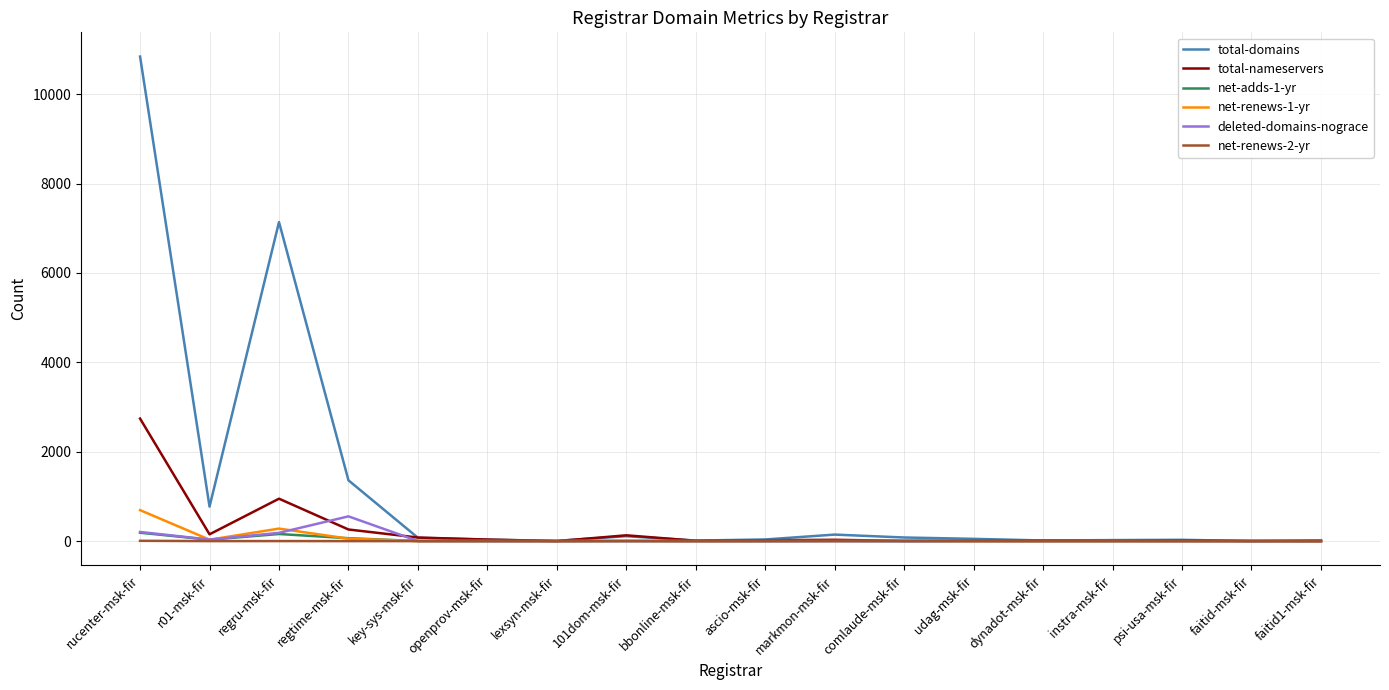

At which category is the sum across all series the highest?

rucenter-msk-fir